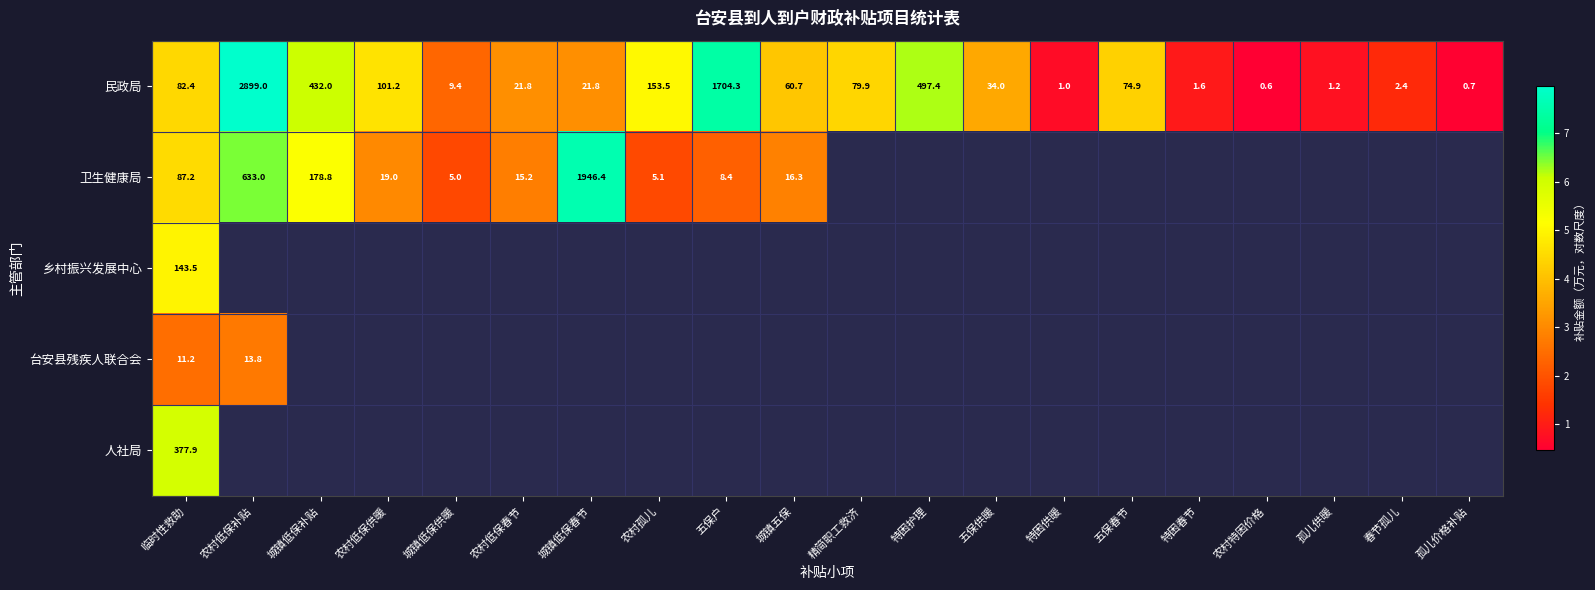

How many distinct data groups are displayed?

5